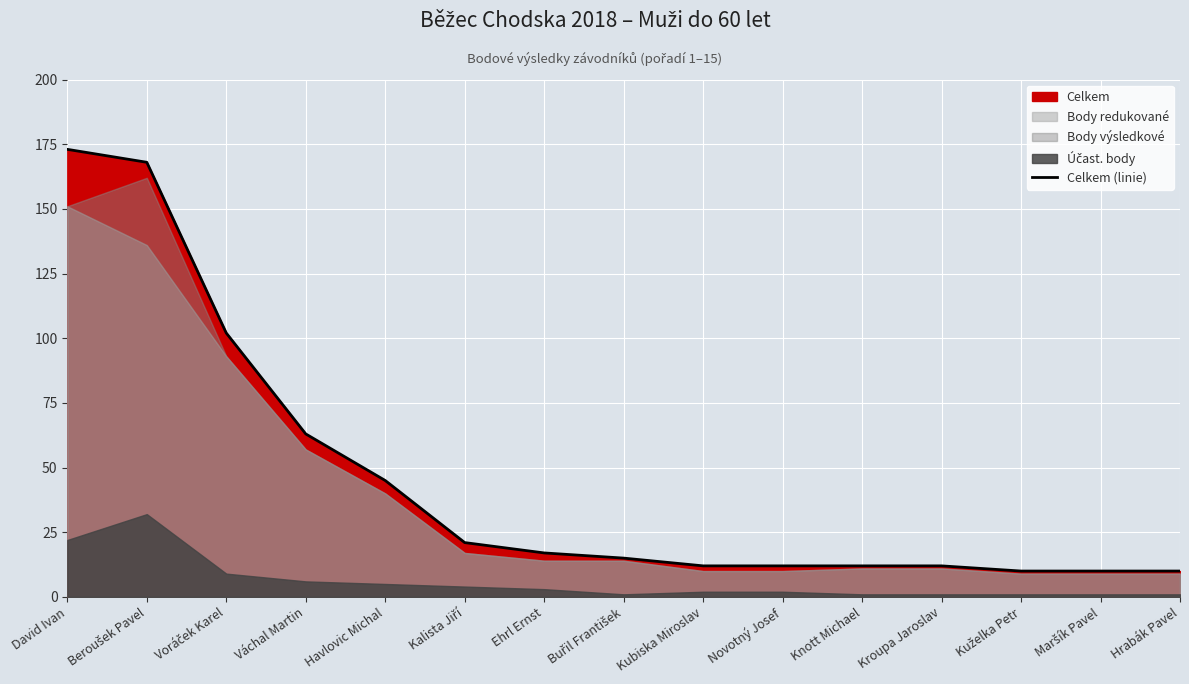

What is the greatest value displayed?

173